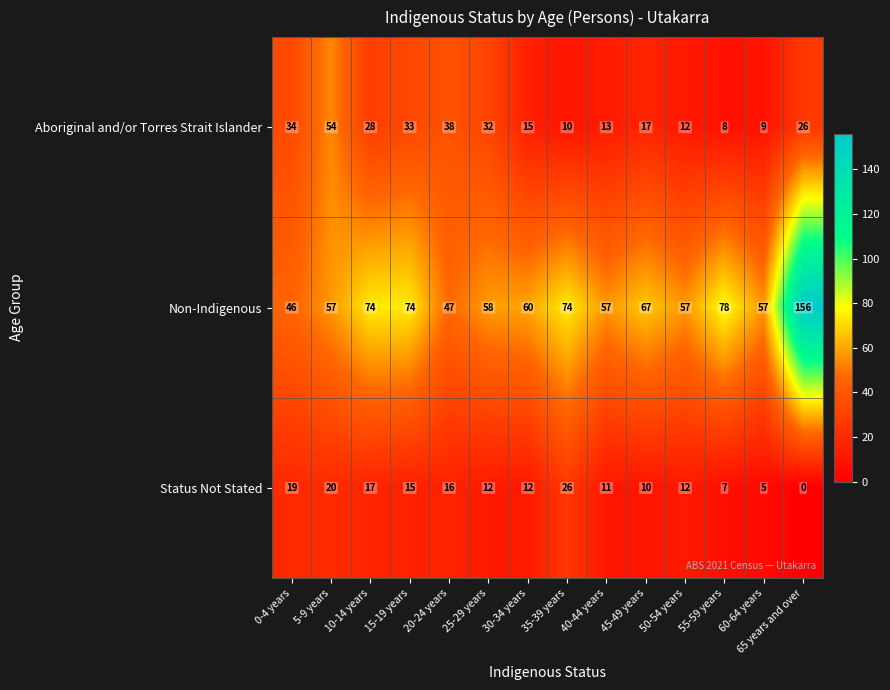

List the series in order of their overall mean, lowest first.

Status Not Stated, Aboriginal and/or Torres Strait Islander, Non-Indigenous